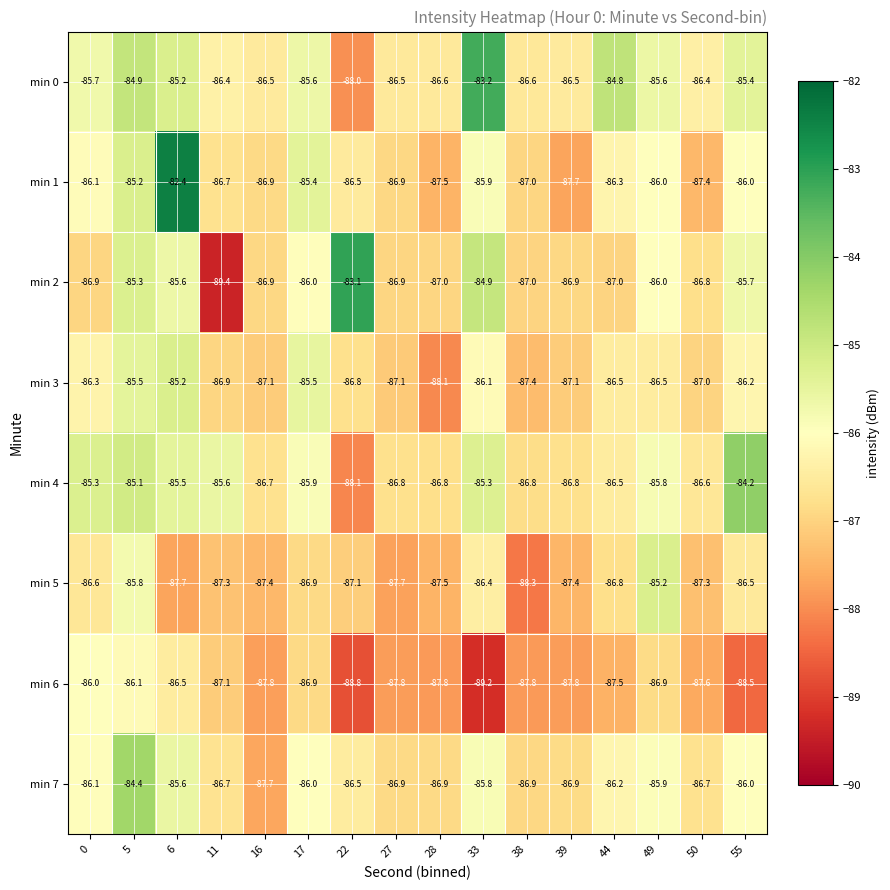

At which label does min 5 reach its peak?

49